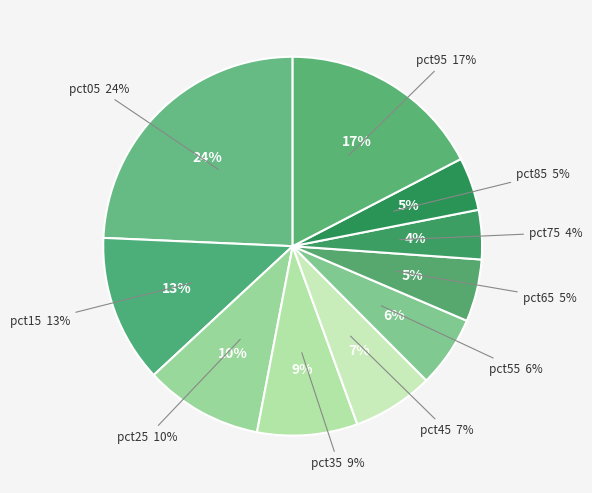

Which category has the biggest portion of the pie?

pct05